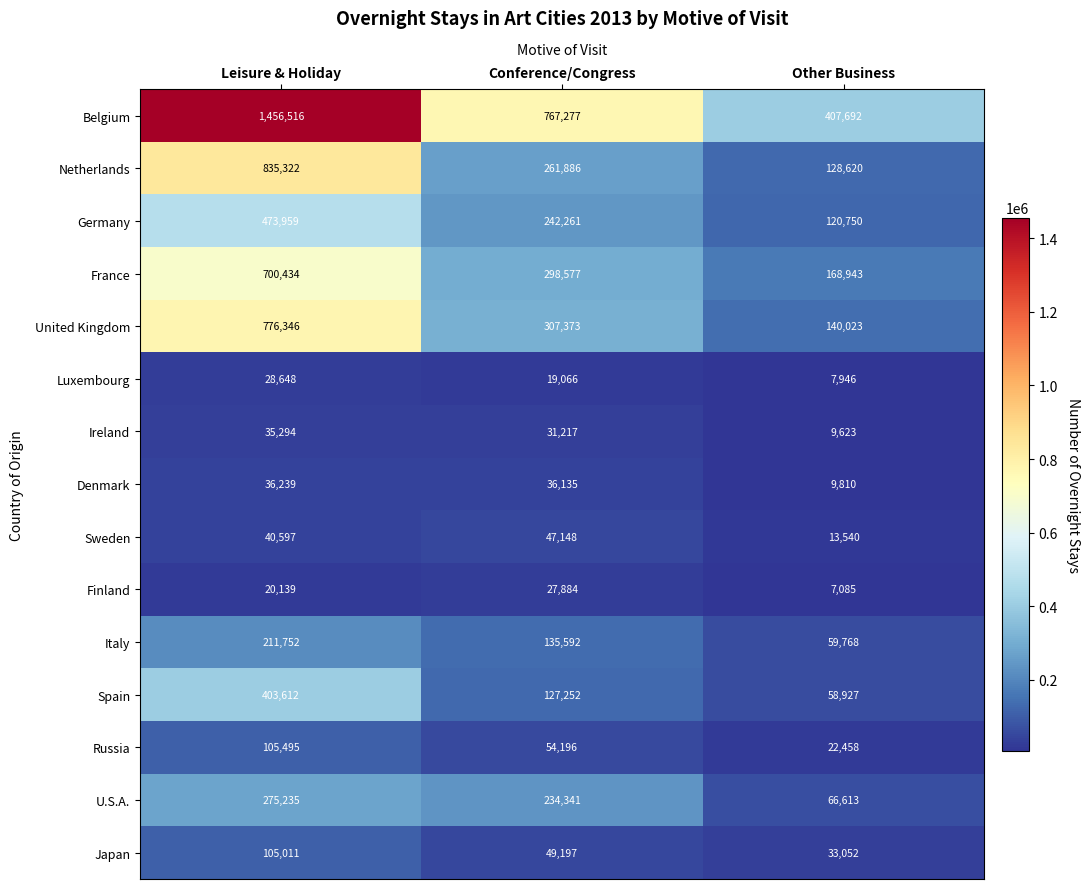

At how many categories does at least one series exceed 110132?

3